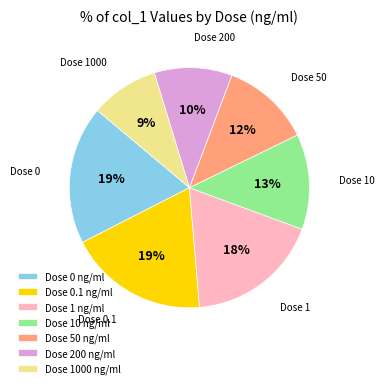

Is it true that Dose 1 ng/ml is 18% of the pie?

True